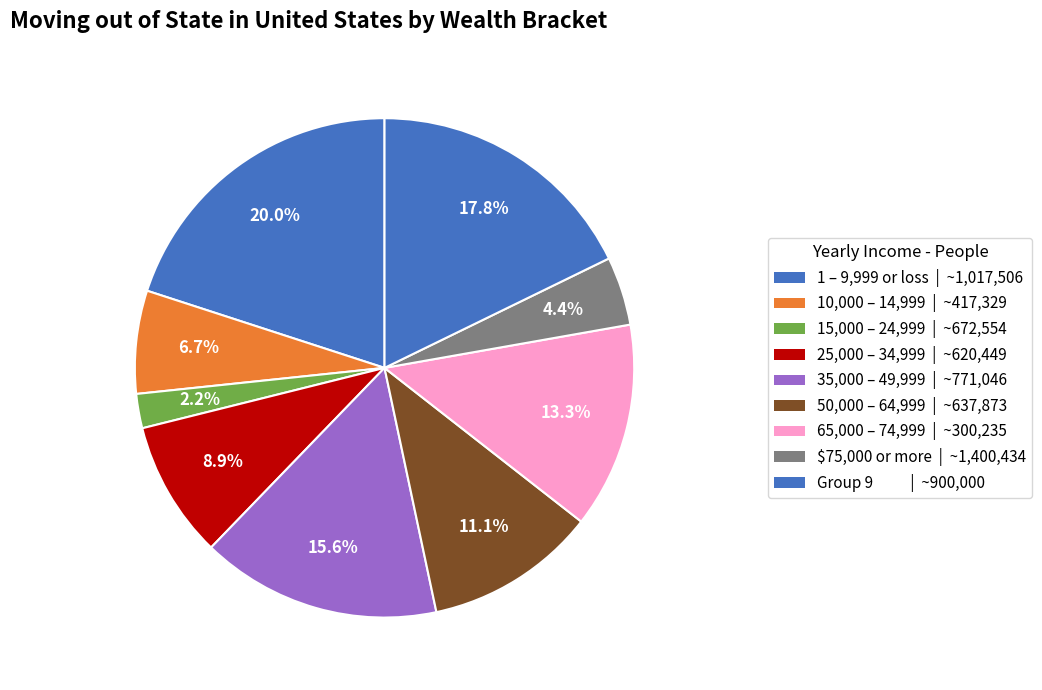

How many slices are in this pie chart?

9